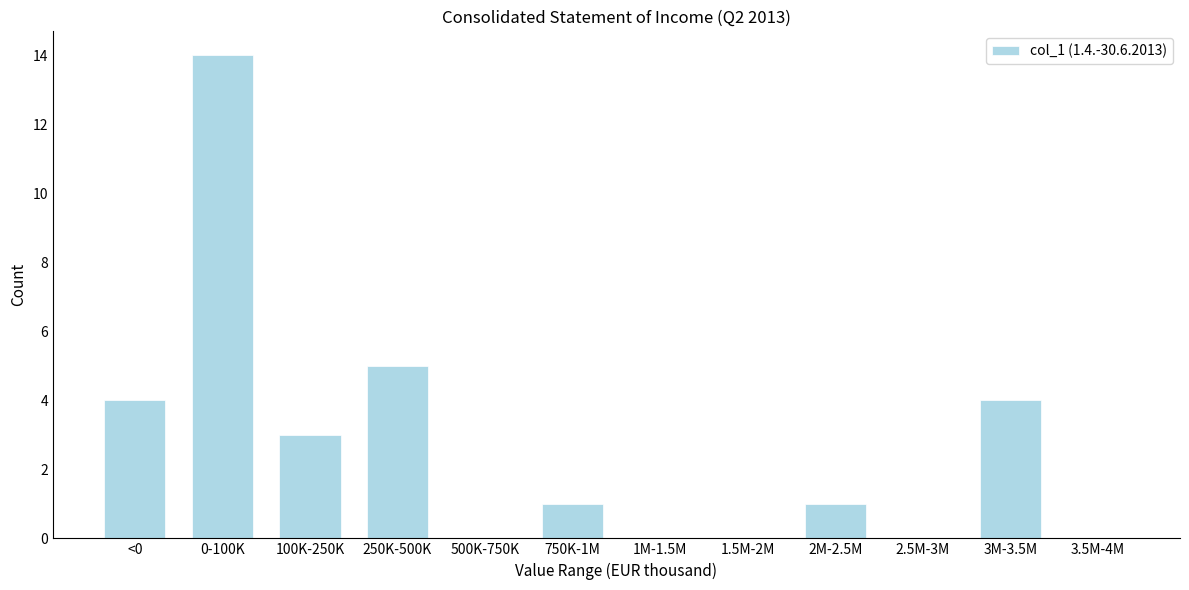

Reading left to right, extract all data points from this chart.

<0=4	0-100K=14	100K-250K=3	250K-500K=5	500K-750K=0	750K-1M=1	1M-1.5M=0	1.5M-2M=0	2M-2.5M=1	2.5M-3M=0	3M-3.5M=4	3.5M-4M=0